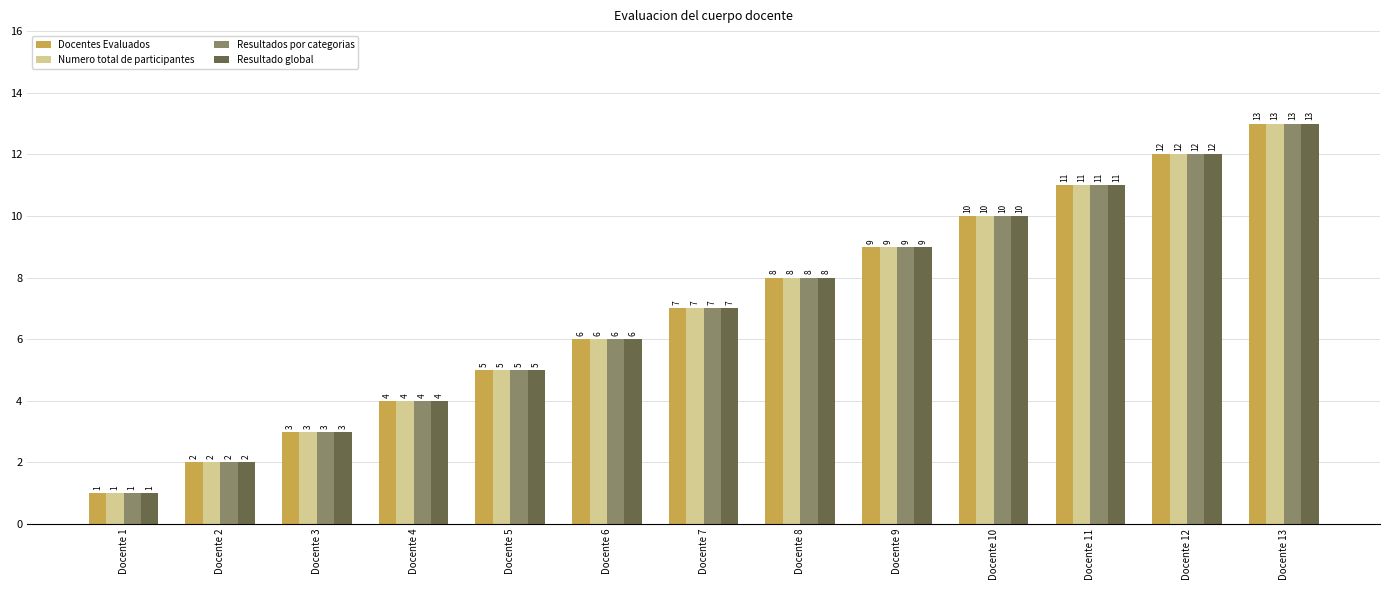

What is the difference between the second highest and second lowest values in the Numero total de participantes series?

10